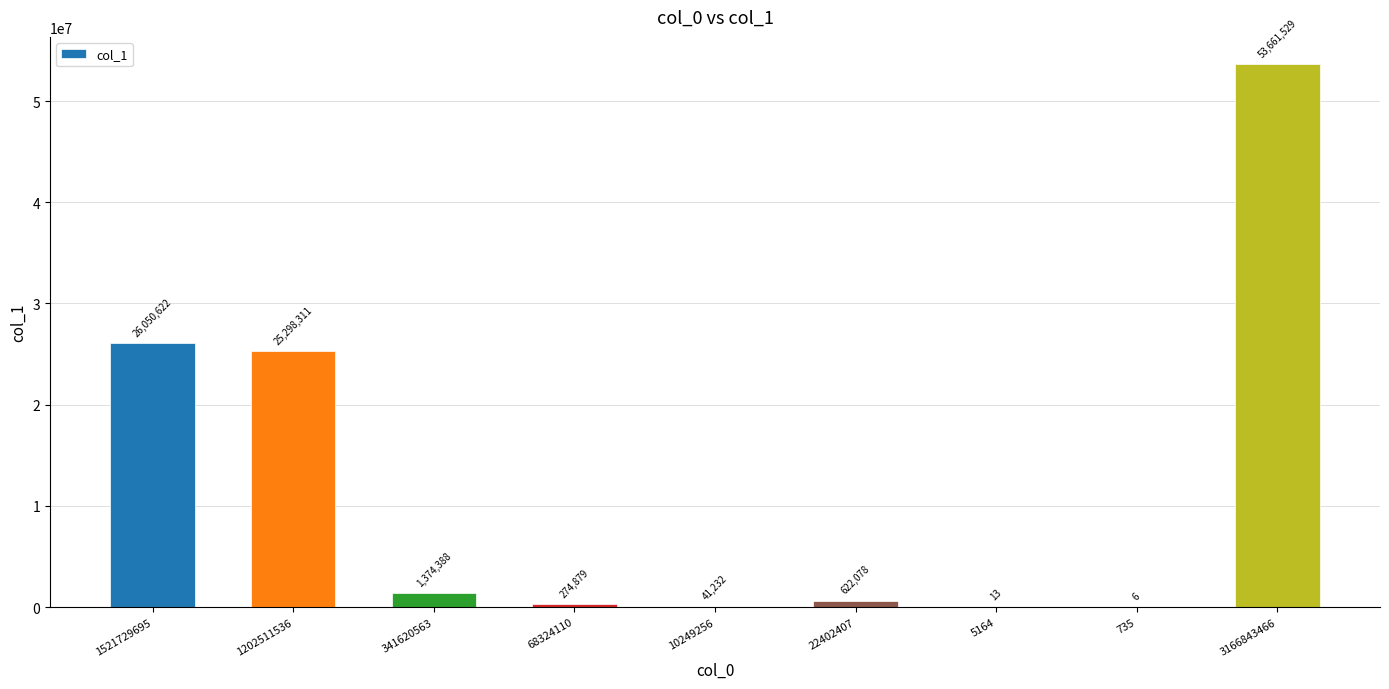

What is the average value?

11924784